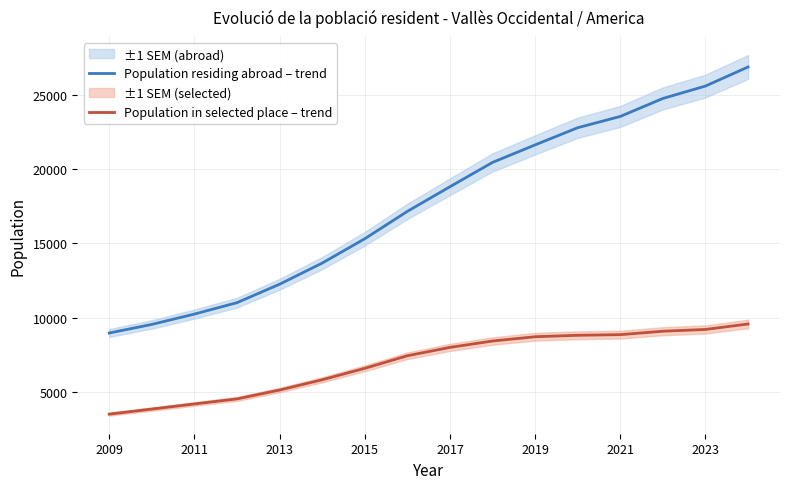

What is the sum of all Population residing abroad – trend values?

282840